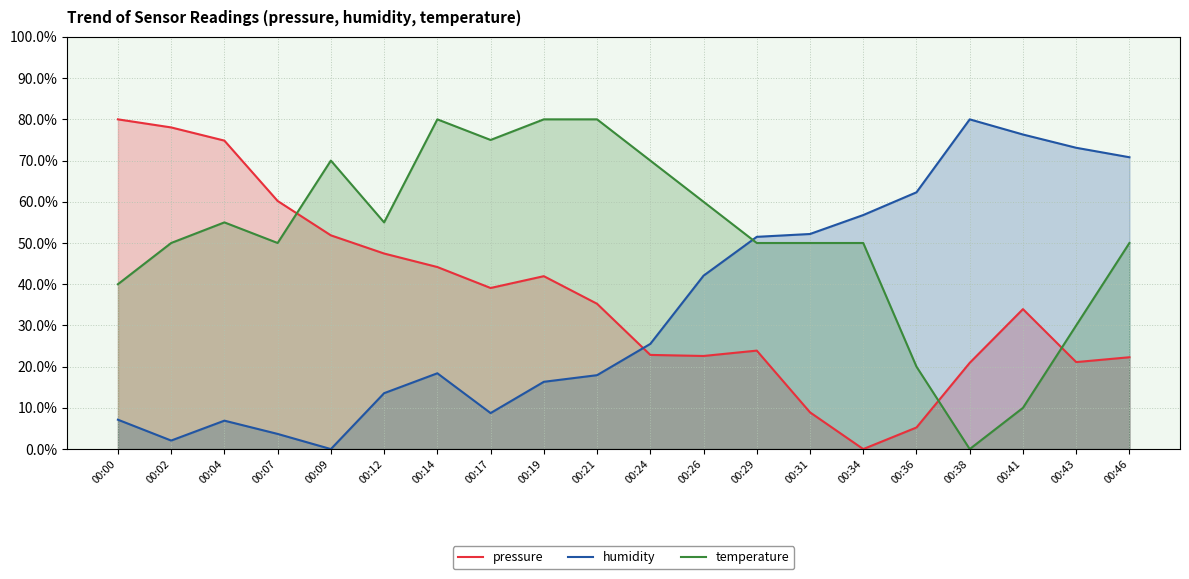

Where is the first local maximum for pressure?

00:19